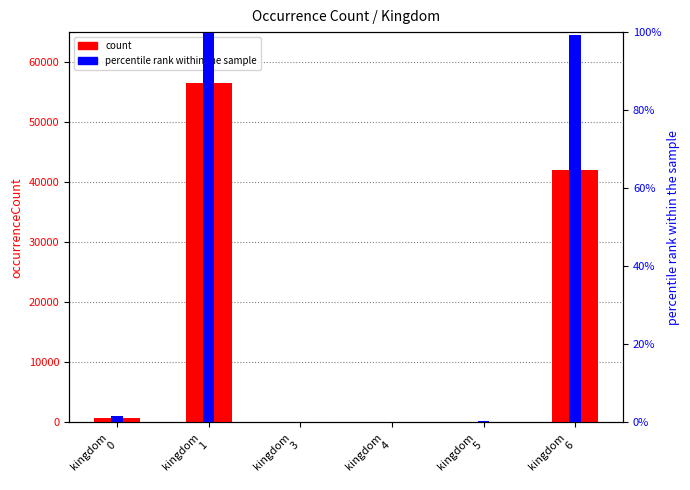

What is the difference between the percentile rank within the sample values at kingdom
5 and kingdom
1?

99.6